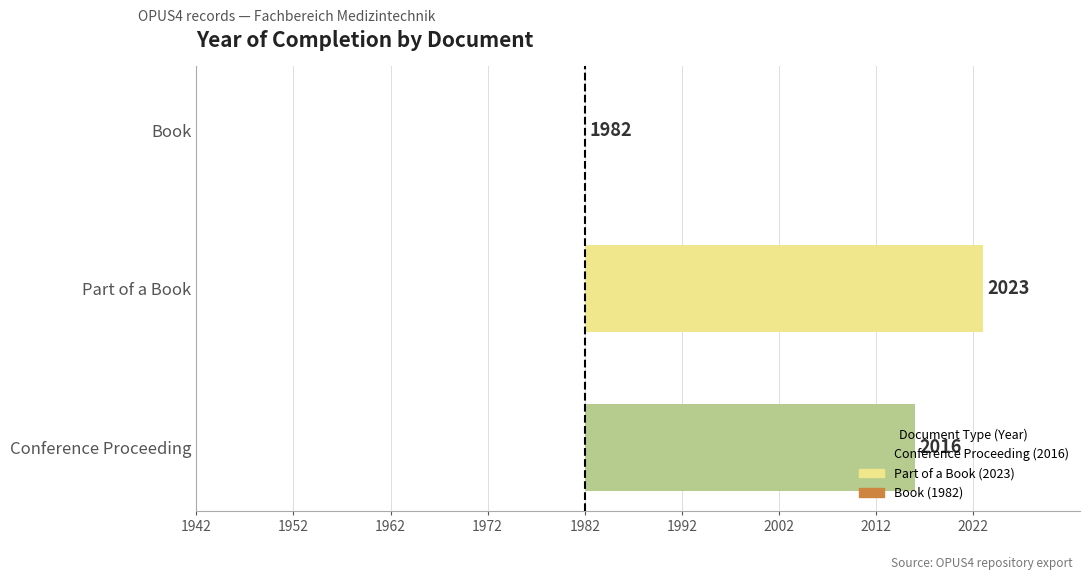

What is the average value?

25